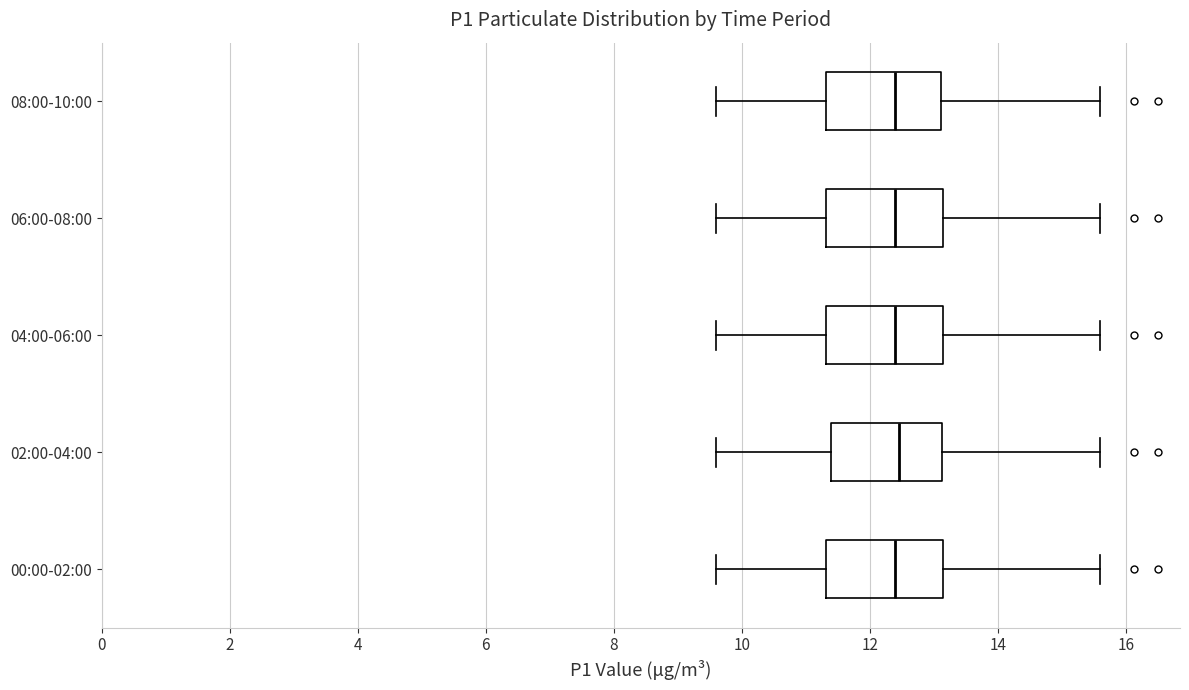

Reading bottom to top, read every box against the x-axis: the position of its median line, the range the box covers, and the ends of its whiskers. The values are not printed on the chart, so give them approximately, as read against the axis.

00:00-02:00: median 12.4, box 11.4 to 13.2, whiskers 9.6 to 15.6
02:00-04:00: median 12.4, box 11.4 to 13.2, whiskers 9.6 to 15.6
04:00-06:00: median 12.4, box 11.4 to 13.2, whiskers 9.6 to 15.6
06:00-08:00: median 12.4, box 11.4 to 13.2, whiskers 9.6 to 15.6
08:00-10:00: median 12.4, box 11.4 to 13.2, whiskers 9.6 to 15.6